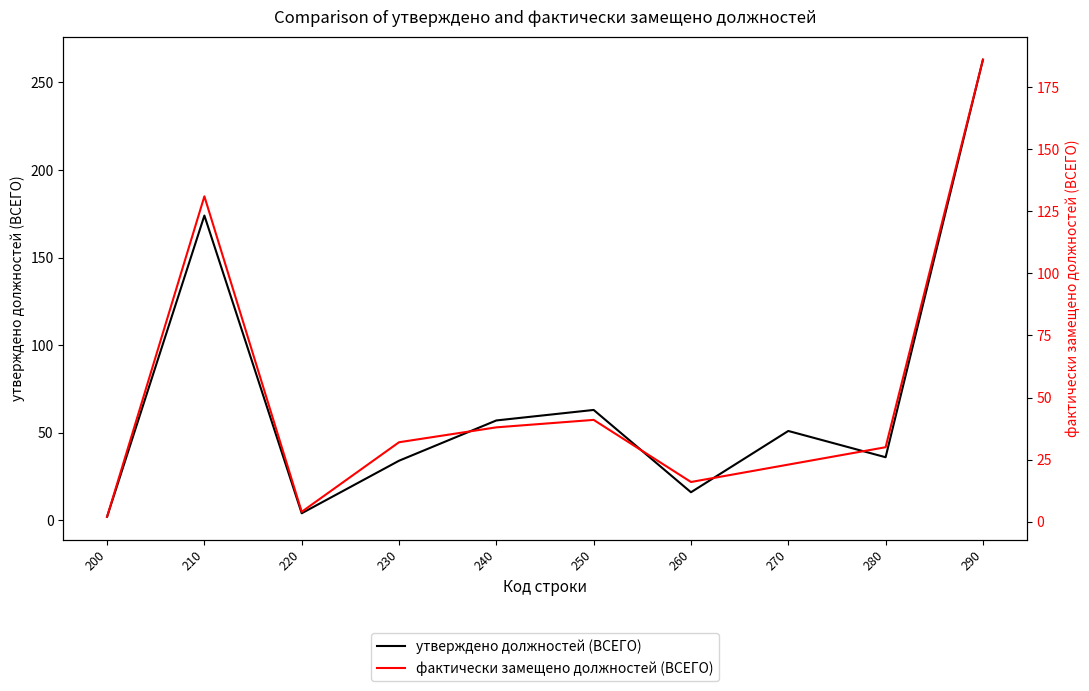

What is the minimum value for фактически замещено должностей (ВСЕГО)?

2